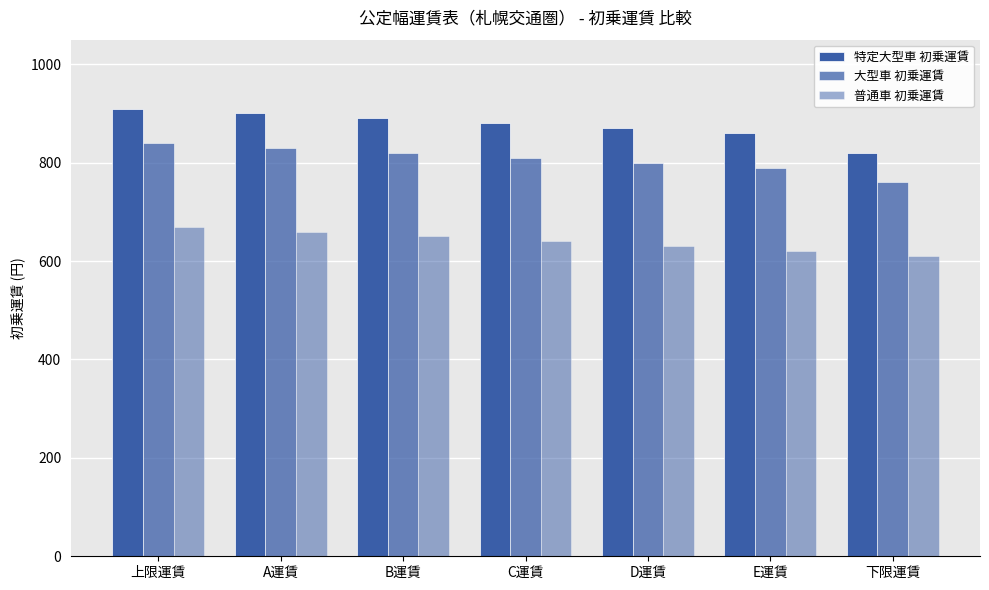

How many groups of bars are there?

7